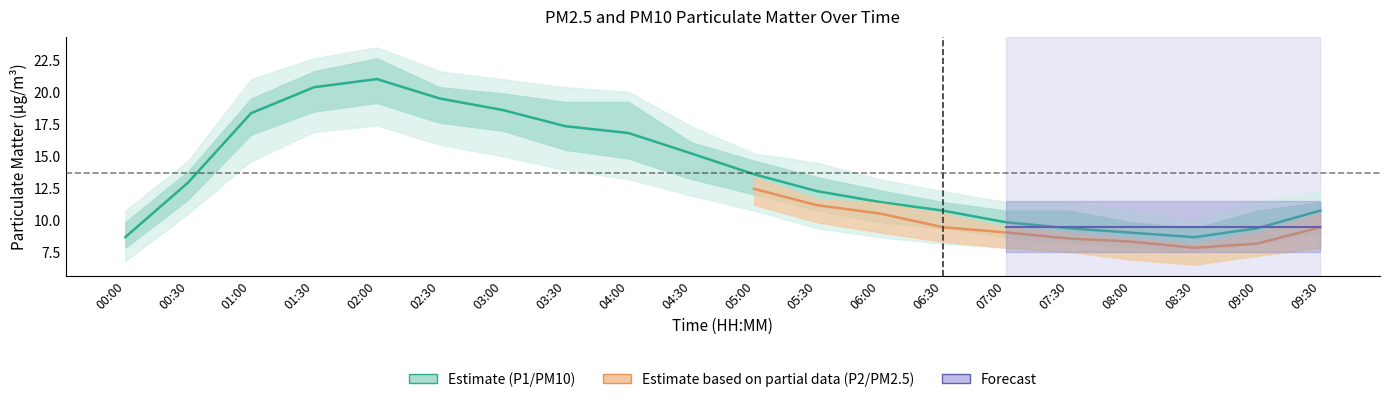

The chart shows a value of 8.7 at 00:00. True or false?

True